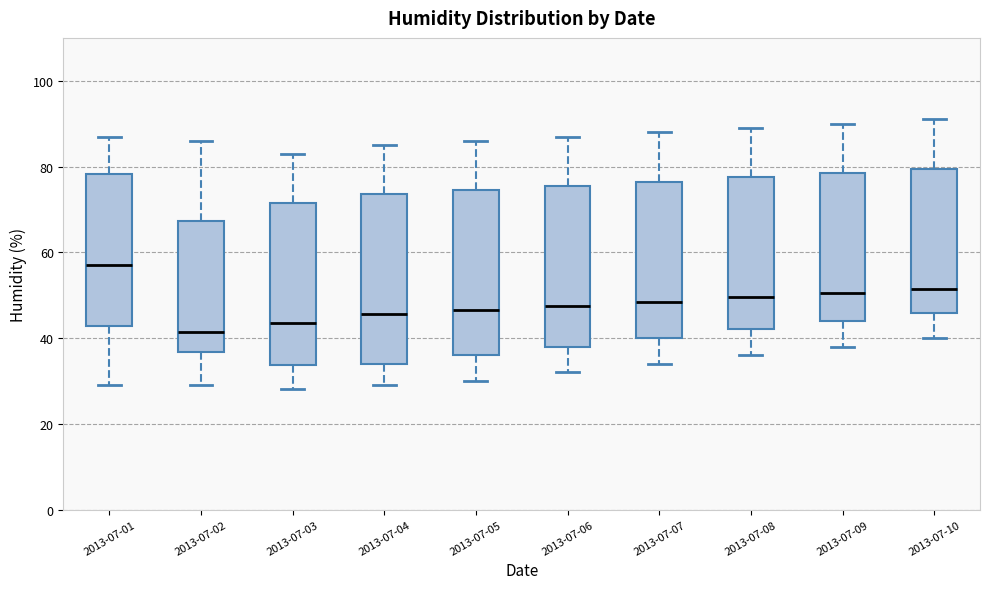

Where does the lower whisker of the box for 2013-07-09 end on the y-axis? The values are not printed on the chart, so give them approximately, as read against the axis.

38